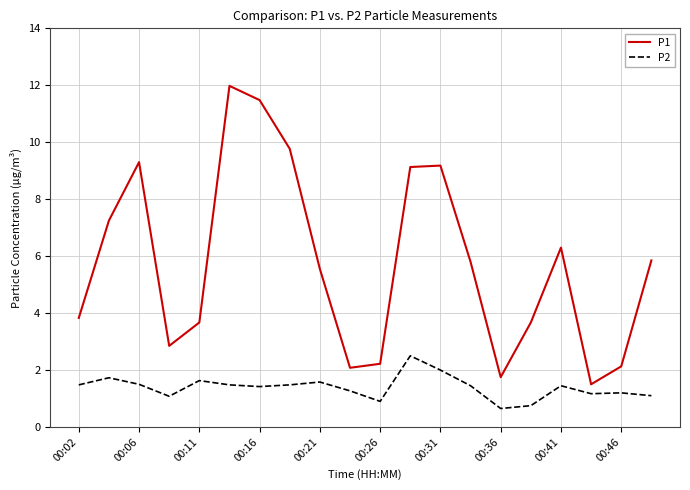

What is the average value of the P2 series?

1.4